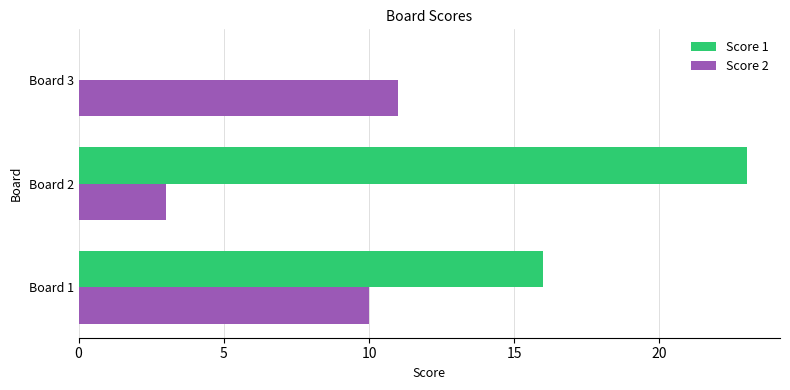

Where is Score 2 nearest to the value 7?

Board 1